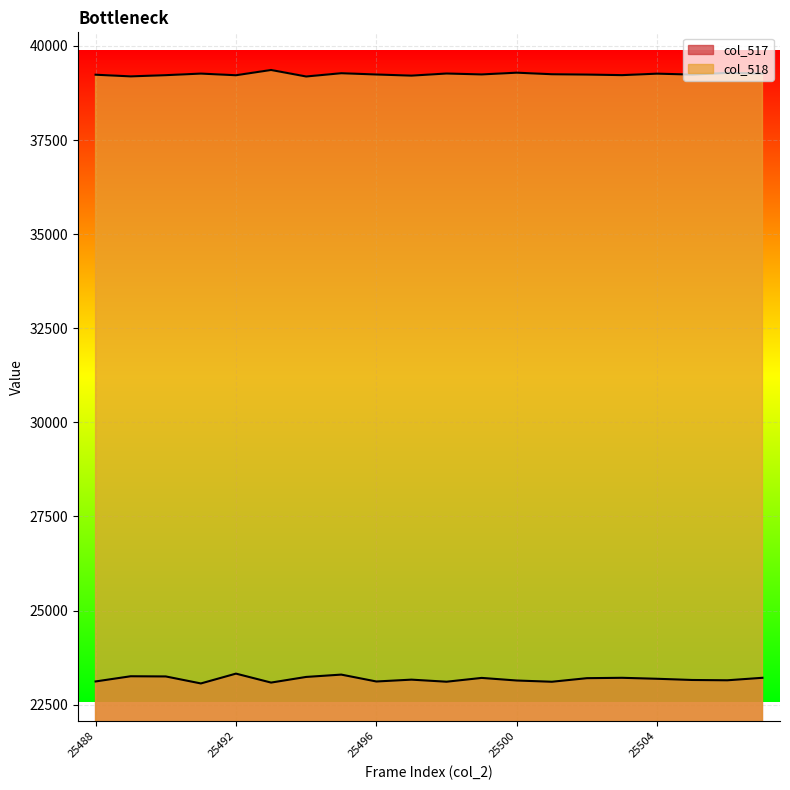

How many lines are shown in the chart?

2